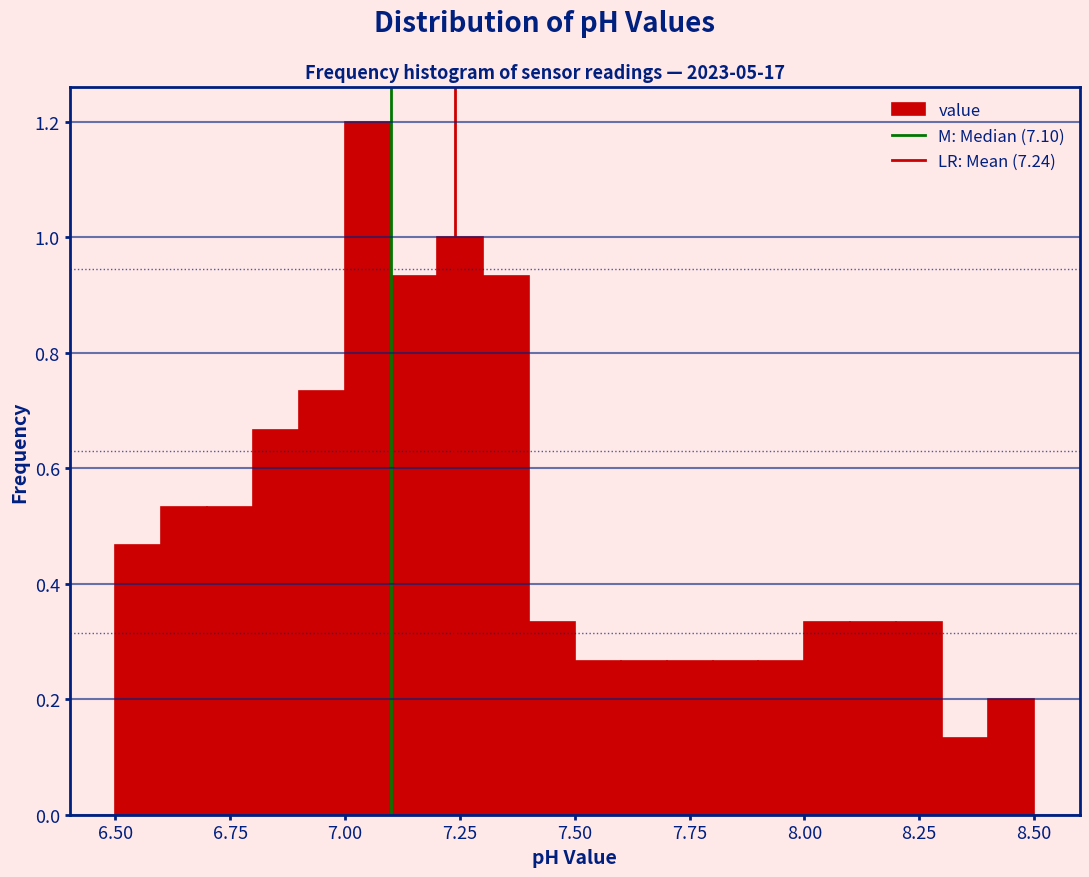

Read against the x-axis, roughly where is the centre of the tallest bar?

7.05